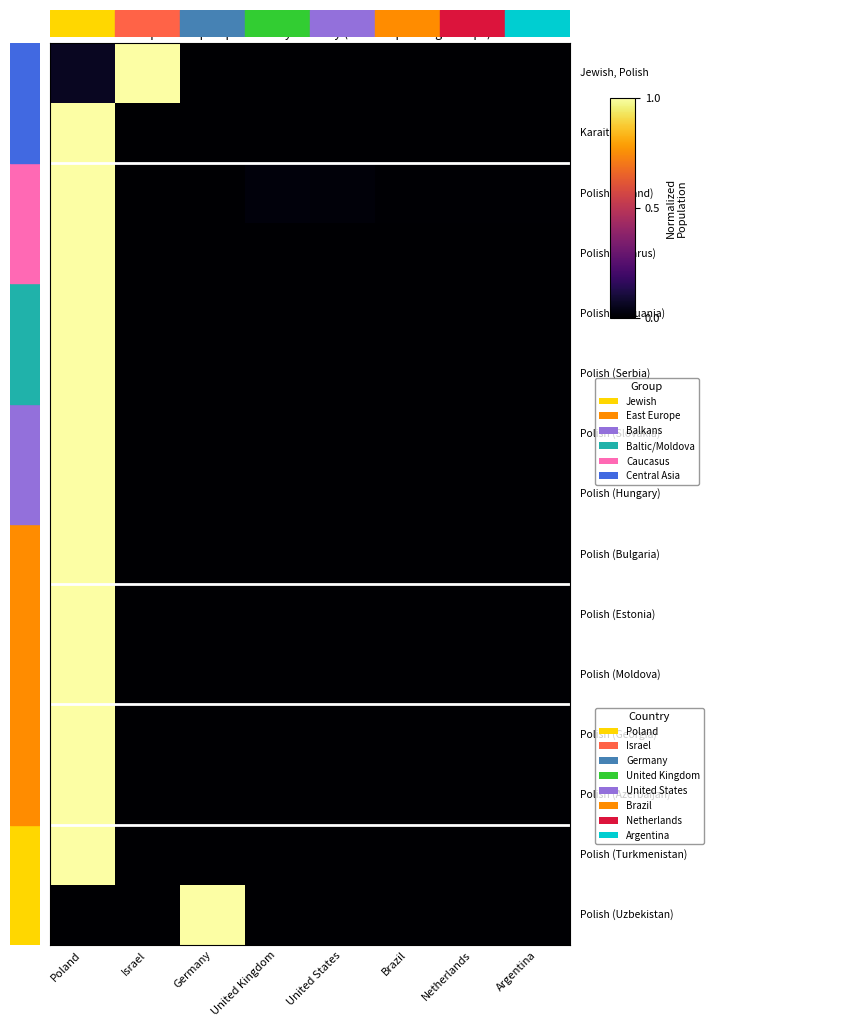

At how many categories does at least one series exceed 0?

8